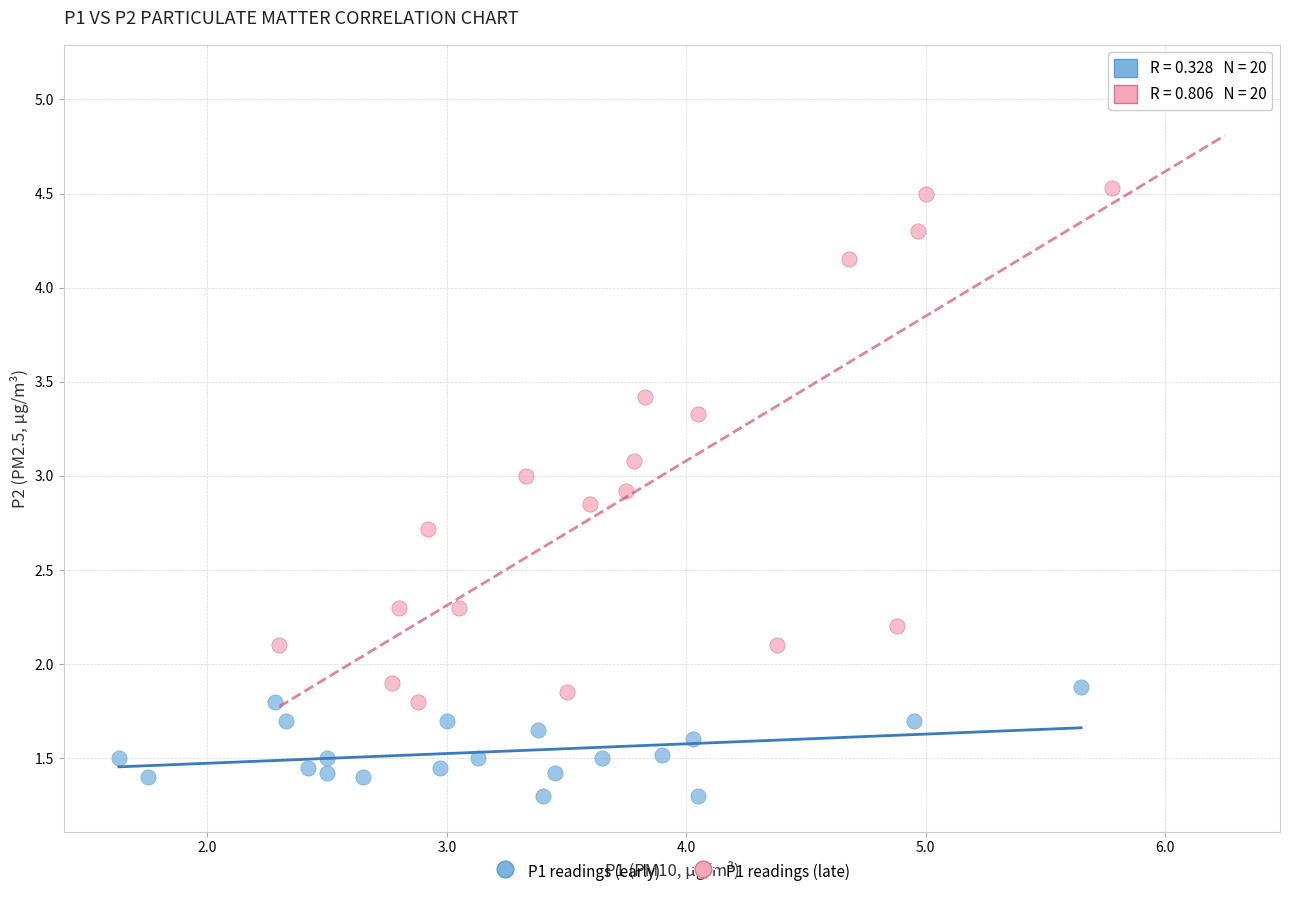

Which series has the widest spread of Y values?

P1 readings (late)